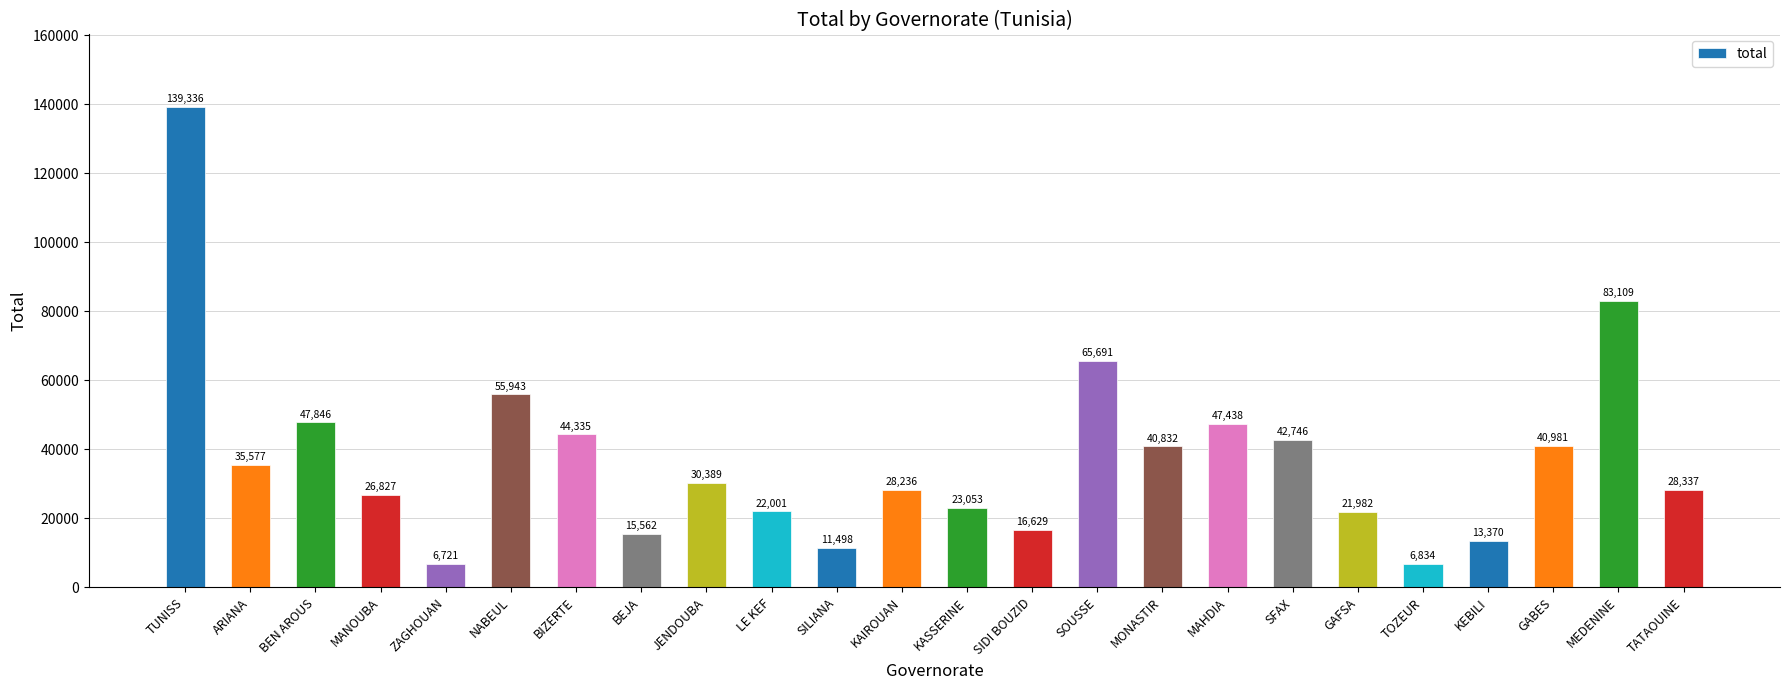

Count the number of data series in this chart.

1